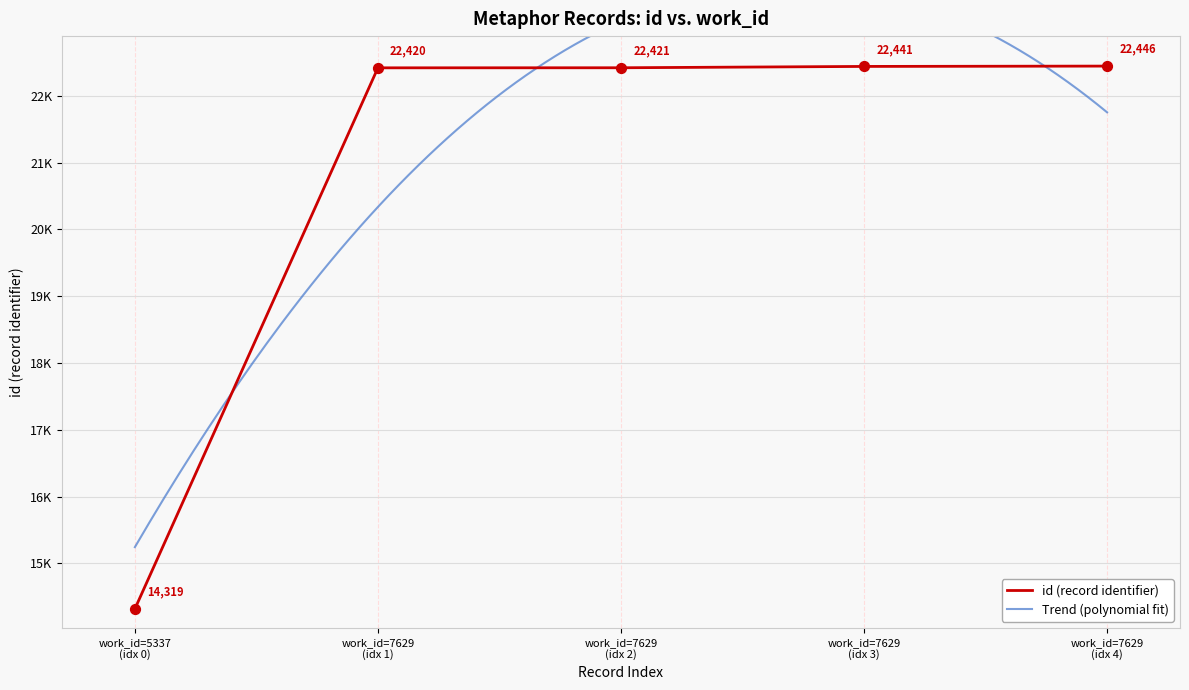

What is the ratio of the value at work_id=7629 (idx 1) to the value at work_id=7629 (idx 4)?

1.0